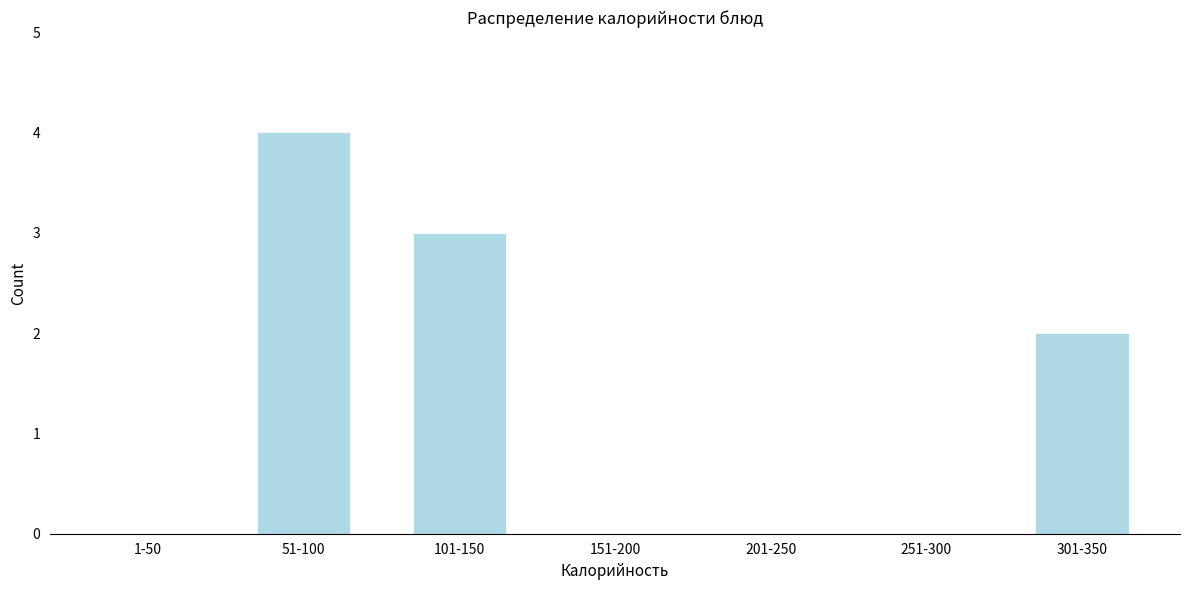

Reading left to right, transcribe all the data shown in this chart.

1-50=0	51-100=4	101-150=3	151-200=0	201-250=0	251-300=0	301-350=2